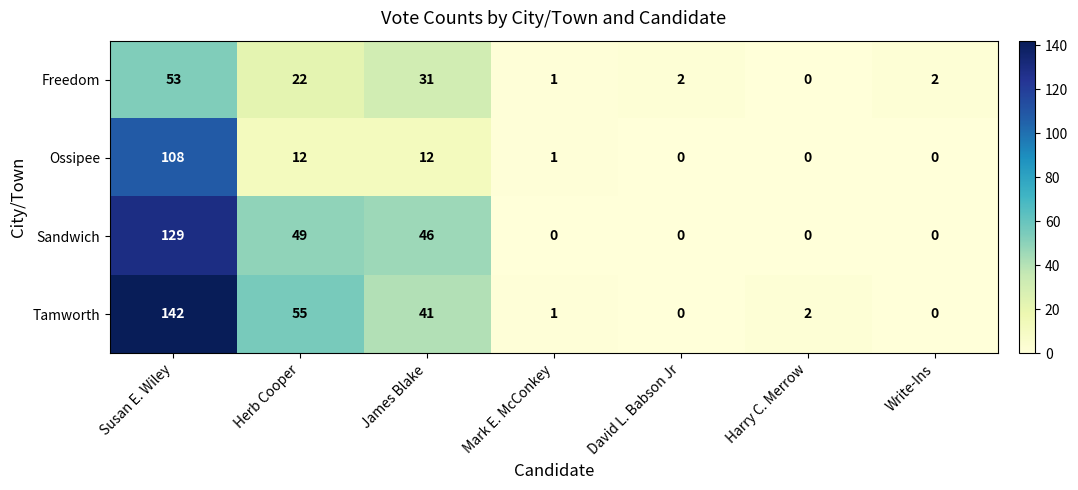

What is the difference between the highest and lowest values at Herb Cooper?

43